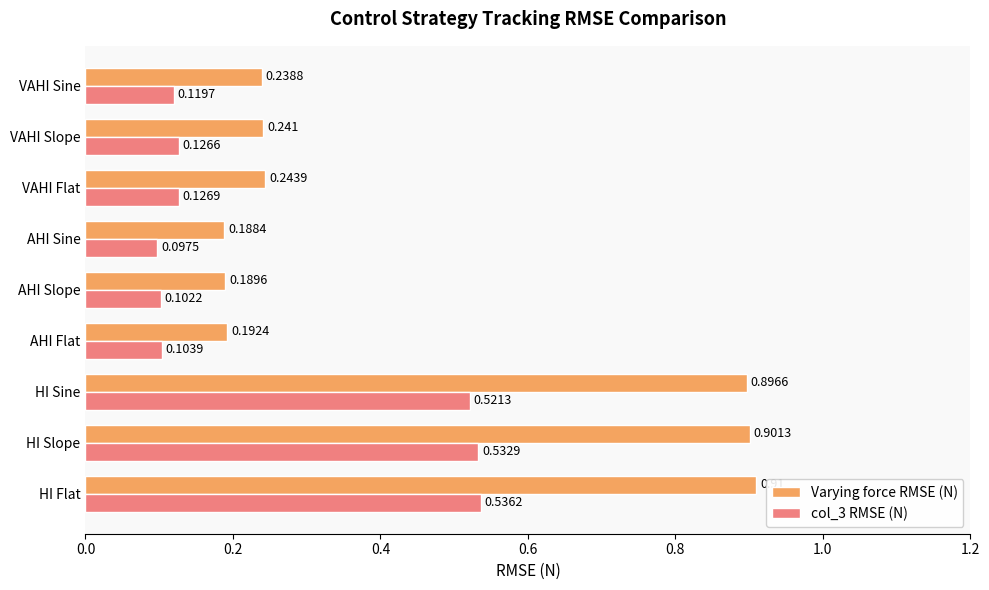

Which series has the largest range (max minus min)?

Varying force RMSE (N)